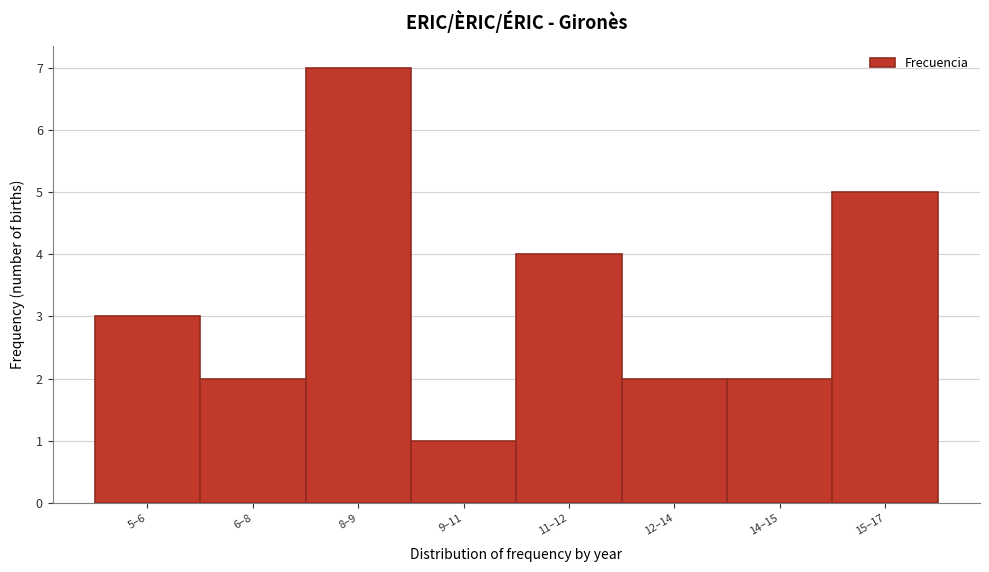

Reading left to right, extract all data points from this chart.

5–6=3	6–8=2	8–9=7	9–11=1	11–12=4	12–14=2	14–15=2	15–17=5